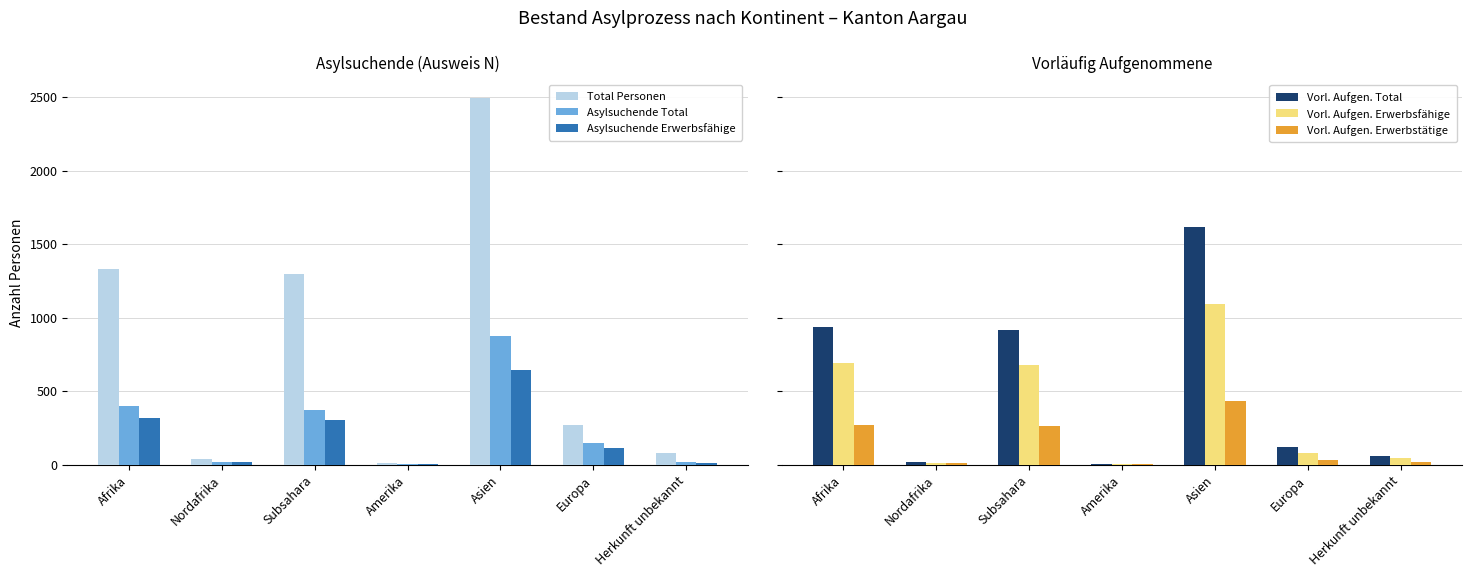

What is the sum of all Asylsuchende Total values?

1840